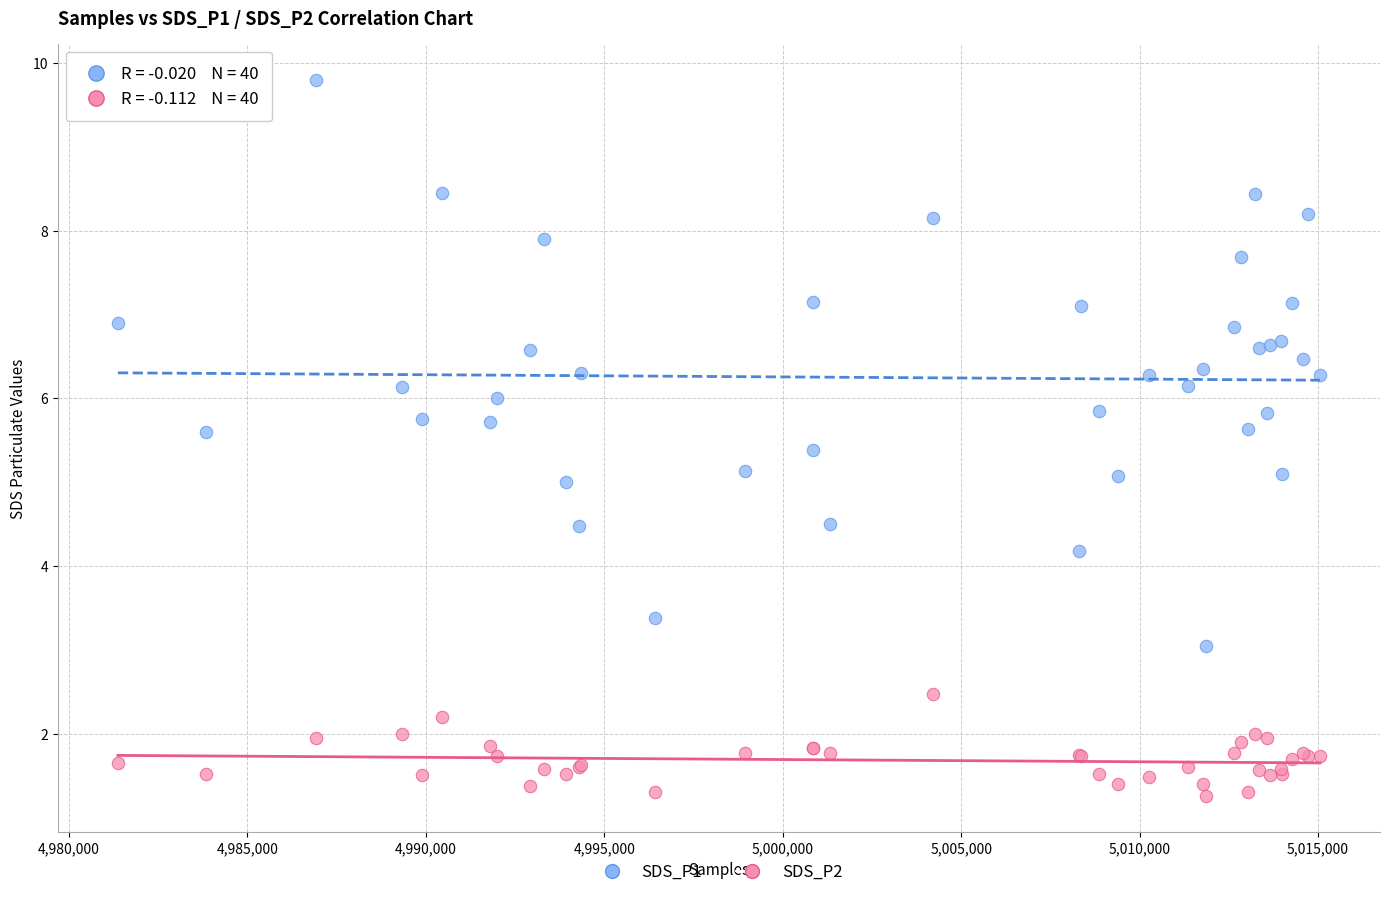

What is the X range (max minus min) for the scatter plot?

33681.0